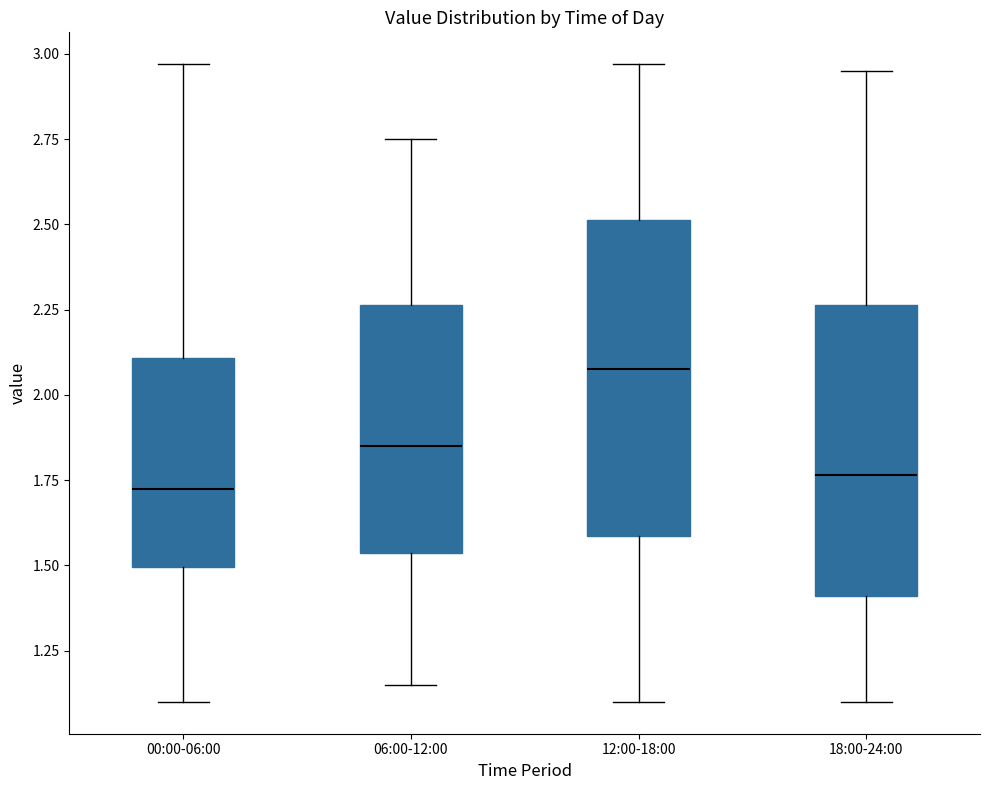

Reading left to right, read every box against the y-axis: the position of its median line, the range the box covers, and the ends of its whiskers. The values are not printed on the chart, so give them approximately, as read against the axis.

00:00-06:00: median 1.75, box 1.50 to 2.10, whiskers 1.10 to 2.95
06:00-12:00: median 1.85, box 1.55 to 2.25, whiskers 1.15 to 2.75
12:00-18:00: median 2.10, box 1.60 to 2.50, whiskers 1.10 to 2.95
18:00-24:00: median 1.75, box 1.40 to 2.25, whiskers 1.10 to 2.95